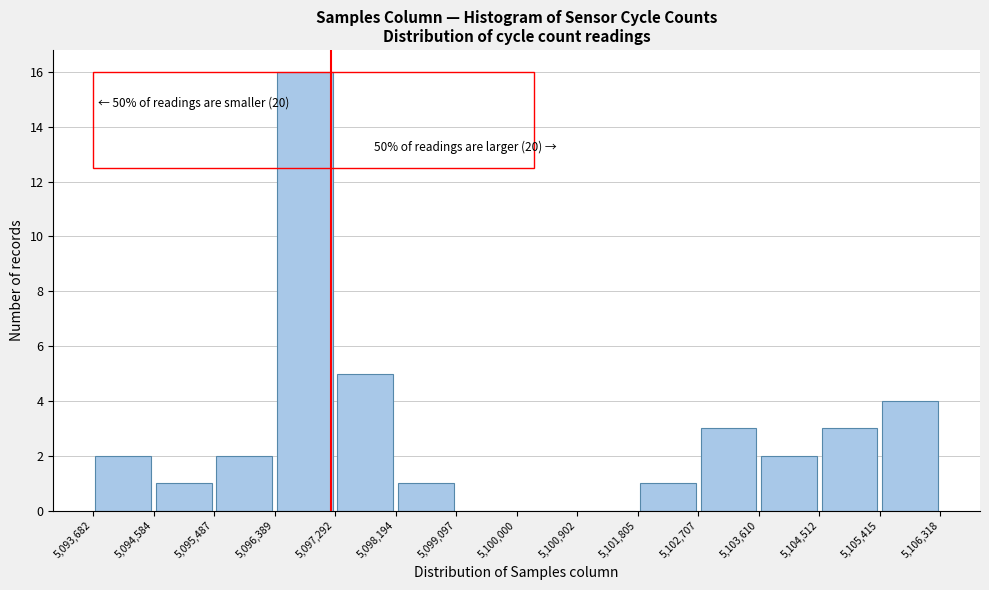

Over which range of the x-axis is the bar tallest?

5,096,389 to 5,097,292